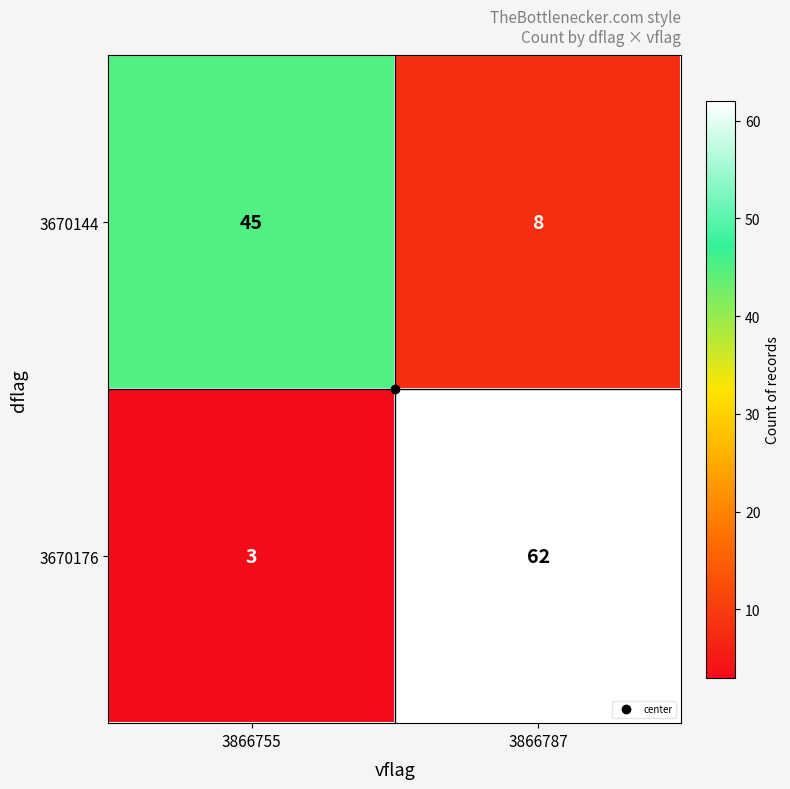

What value does the 3670176 series have at 3866755?

3